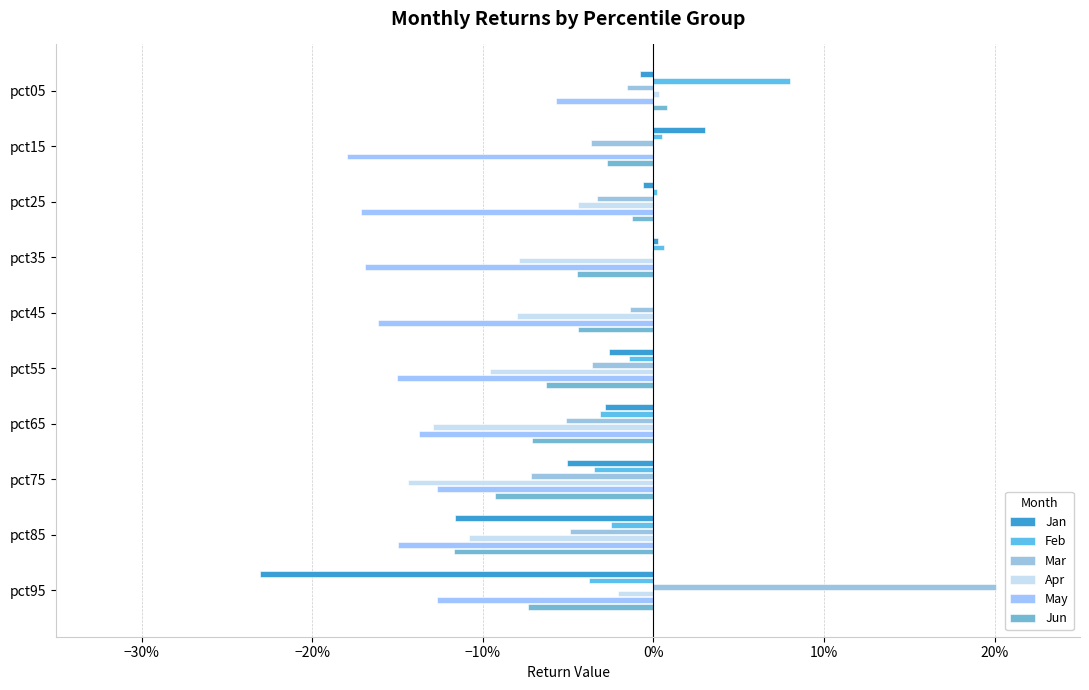

Are the bars grouped side by side (vs. stacked)?

Yes